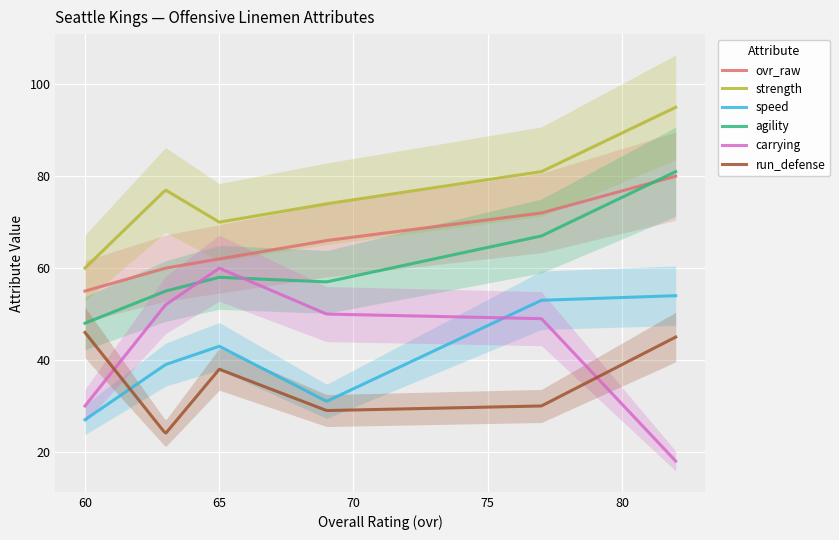

At which category is the sum across all series the highest?

82